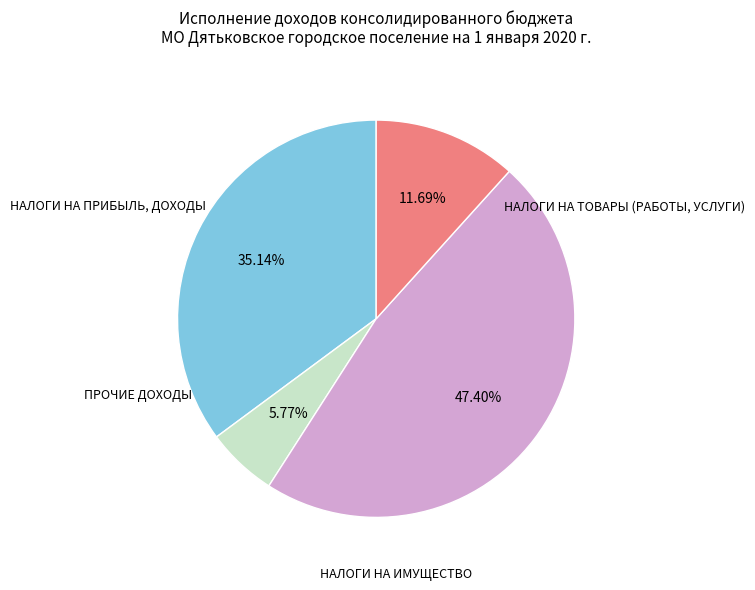

Does any single category account for the majority?

No